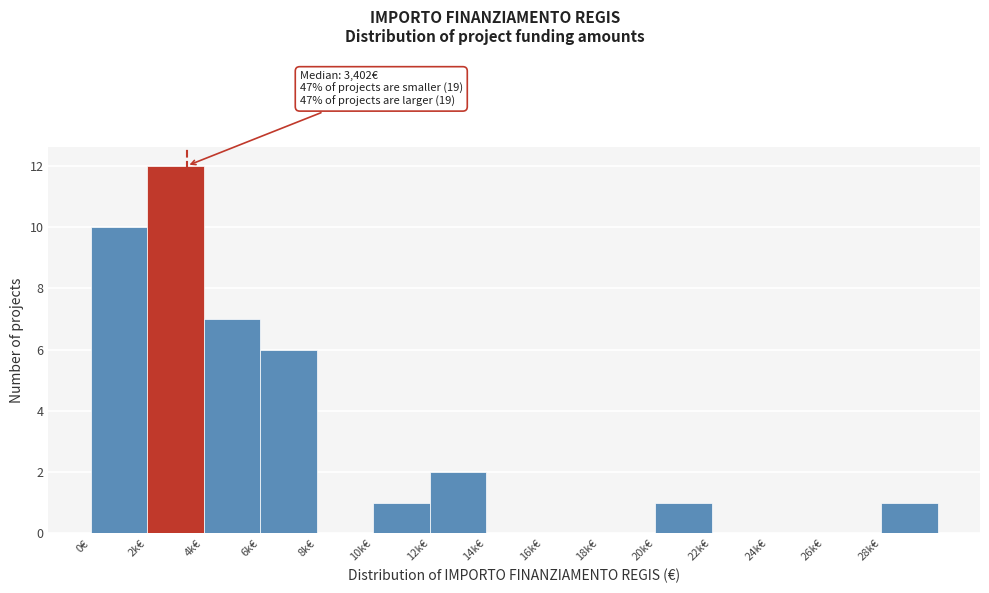

Reading left to right, what are all the values shown in this chart?

0€=10	2k€=12	4k€=7	6k€=6	8k€=0	10k€=1	12k€=2	14k€=0	16k€=0	18k€=0	20k€=1	22k€=0	24k€=0	26k€=0	28k€=1